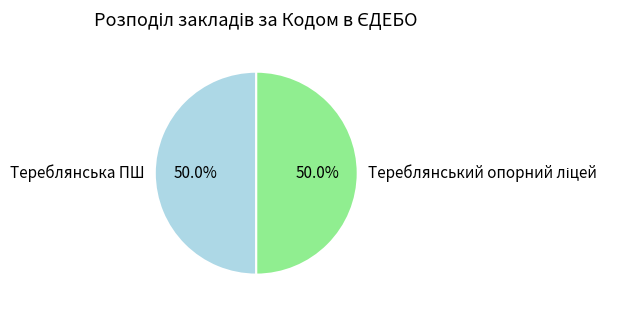

What portion of the pie excludes Тереблянська ПШ?

50.0%